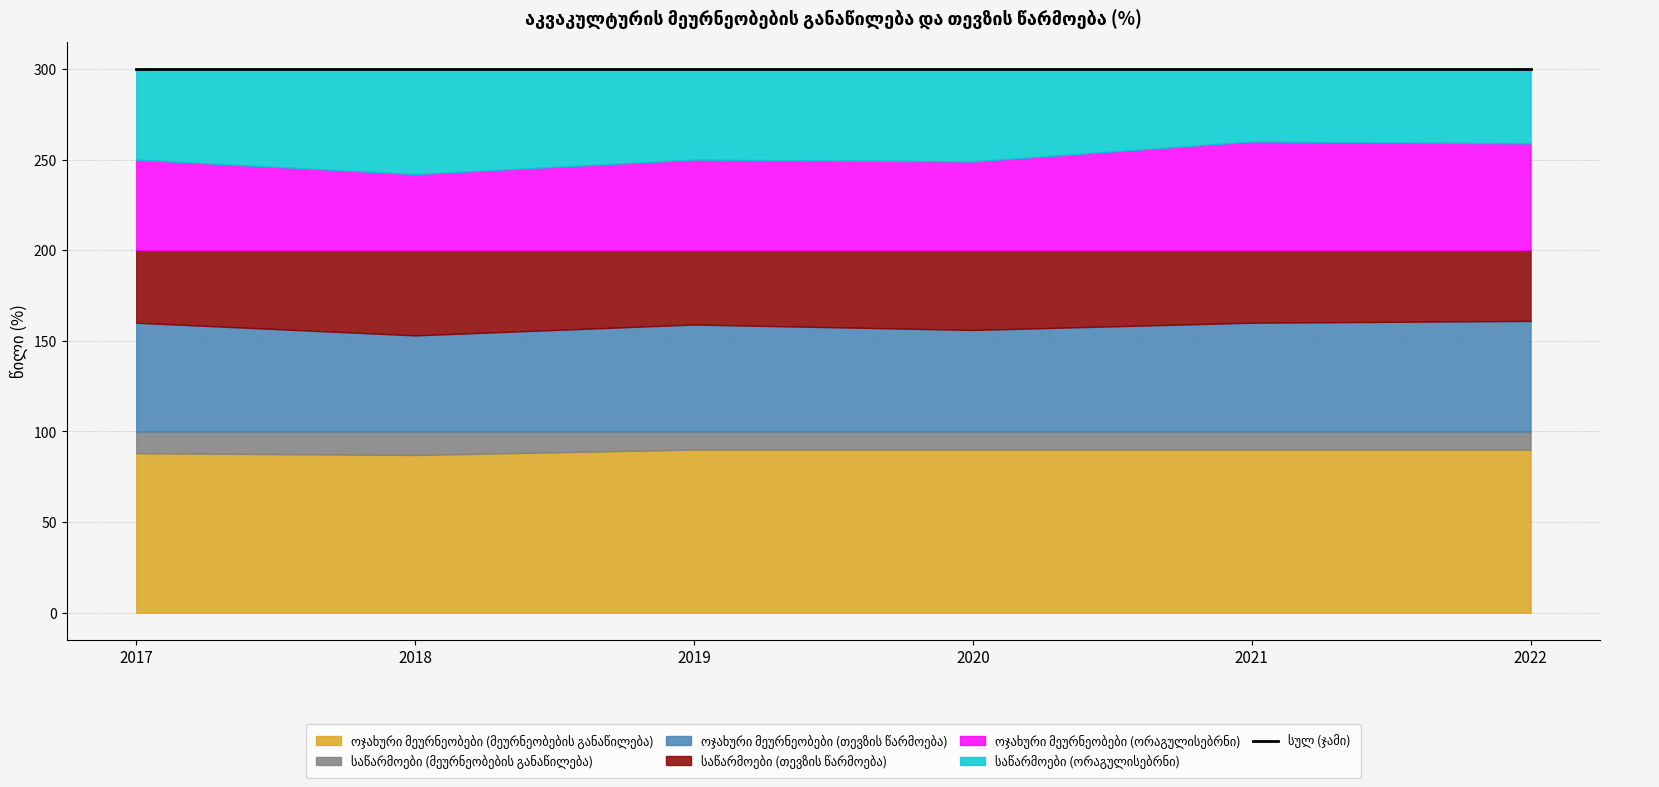

At 2021, list the series in order from smallest to largest.

საწარმოები (მეურნეობების განაწილება), საწარმოები (თევზის წარმოება), საწარმოები (ორაგულისებრნი), ოჯახური მეურნეობები (თევზის წარმოება), ოჯახური მეურნეობები (ორაგულისებრნი), ოჯახური მეურნეობები (მეურნეობების განაწილება)